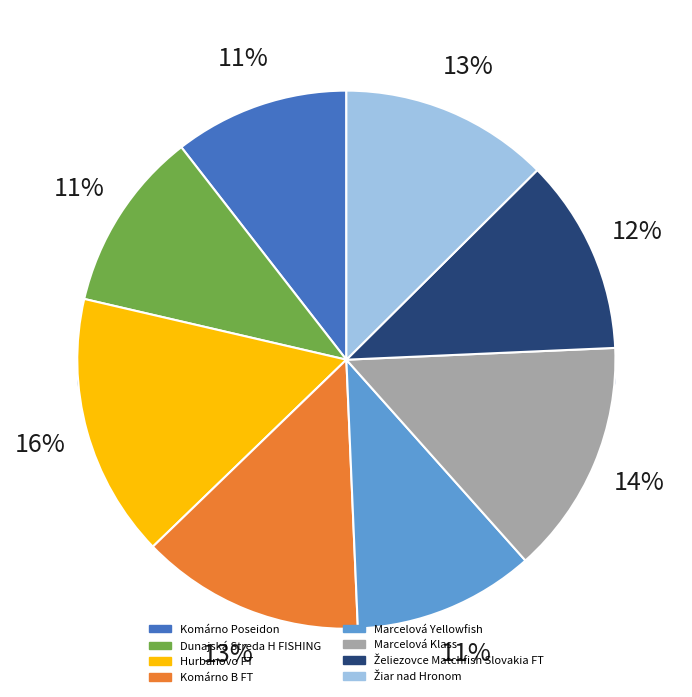

Does Želiezovce Matchfish Slovakia FT account for over 50% of the chart?

No